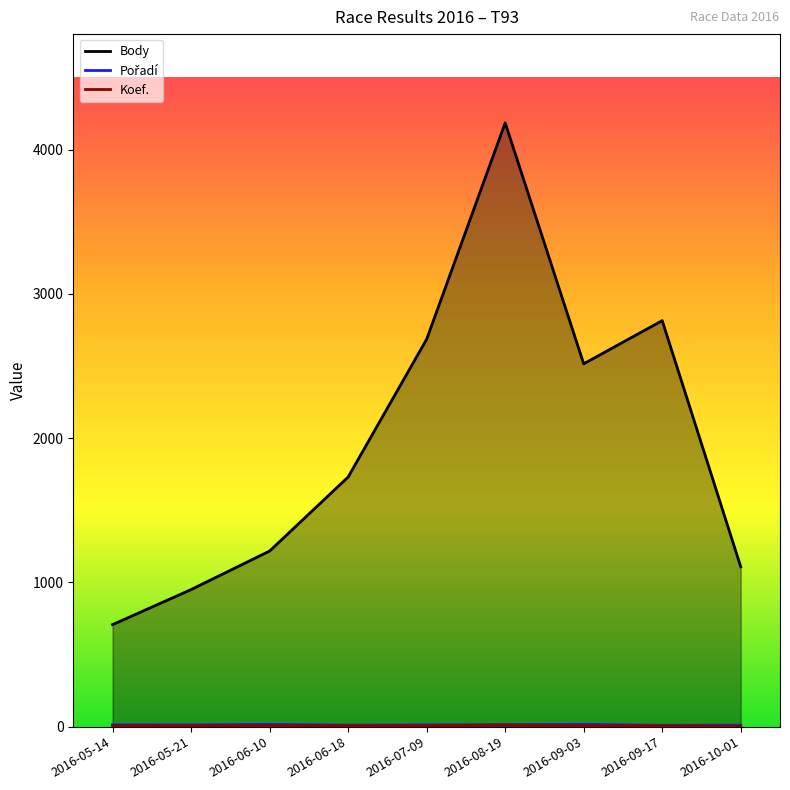

What is the difference between the maximum and second lowest values in the Koef. series?

5